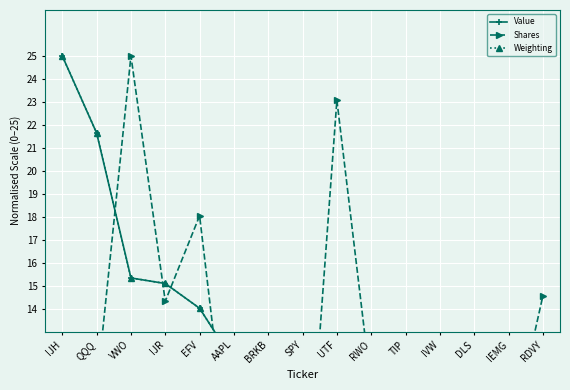

Reading right to left, list all the values displayed in this chart.

Value: RDVY=5.9	IEMG=5.9	DLS=6.0	IVW=6.1	TIP=6.7	RWO=7.6	UTF=8.2	SPY=9.8	BRKB=10.3	AAPL=11.7	EFV=14.0	IJR=15.1	VWO=15.3	QQQ=21.6	IJH=25.0
Shares: RDVY=14.6	IEMG=7.9	DLS=5.7	IVW=3.0	TIP=3.9	RWO=10.5	UTF=23.1	SPY=2.7	BRKB=4.0	AAPL=5.4	EFV=18.0	IJR=14.3	VWO=25.0	QQQ=10.5	IJH=9.6
Weighting: RDVY=5.9	IEMG=5.9	DLS=6.0	IVW=6.1	TIP=6.7	RWO=7.6	UTF=8.2	SPY=9.8	BRKB=10.3	AAPL=11.7	EFV=14.0	IJR=15.1	VWO=15.3	QQQ=21.6	IJH=25.0